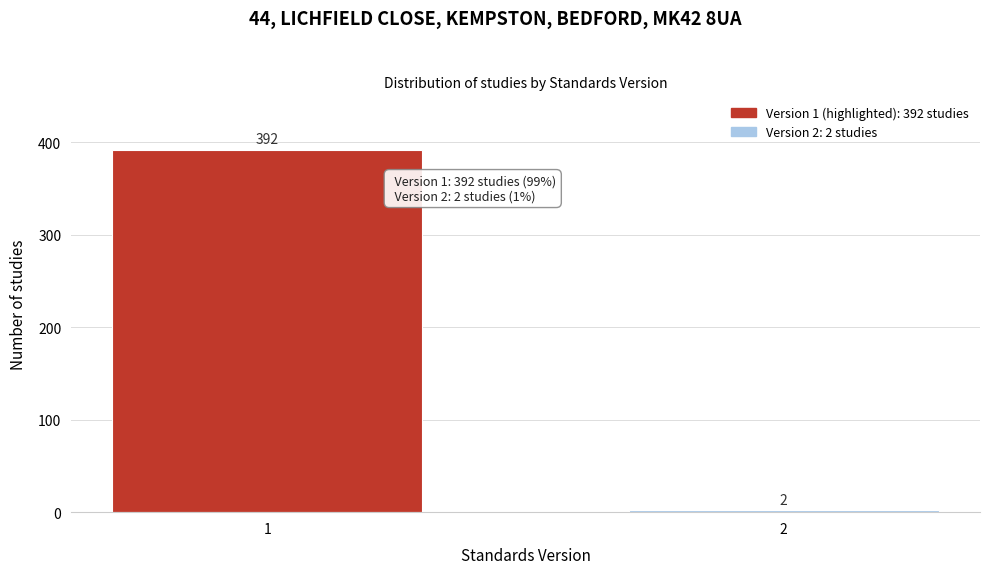

Reading left to right, list all the values displayed in this chart.

392	2